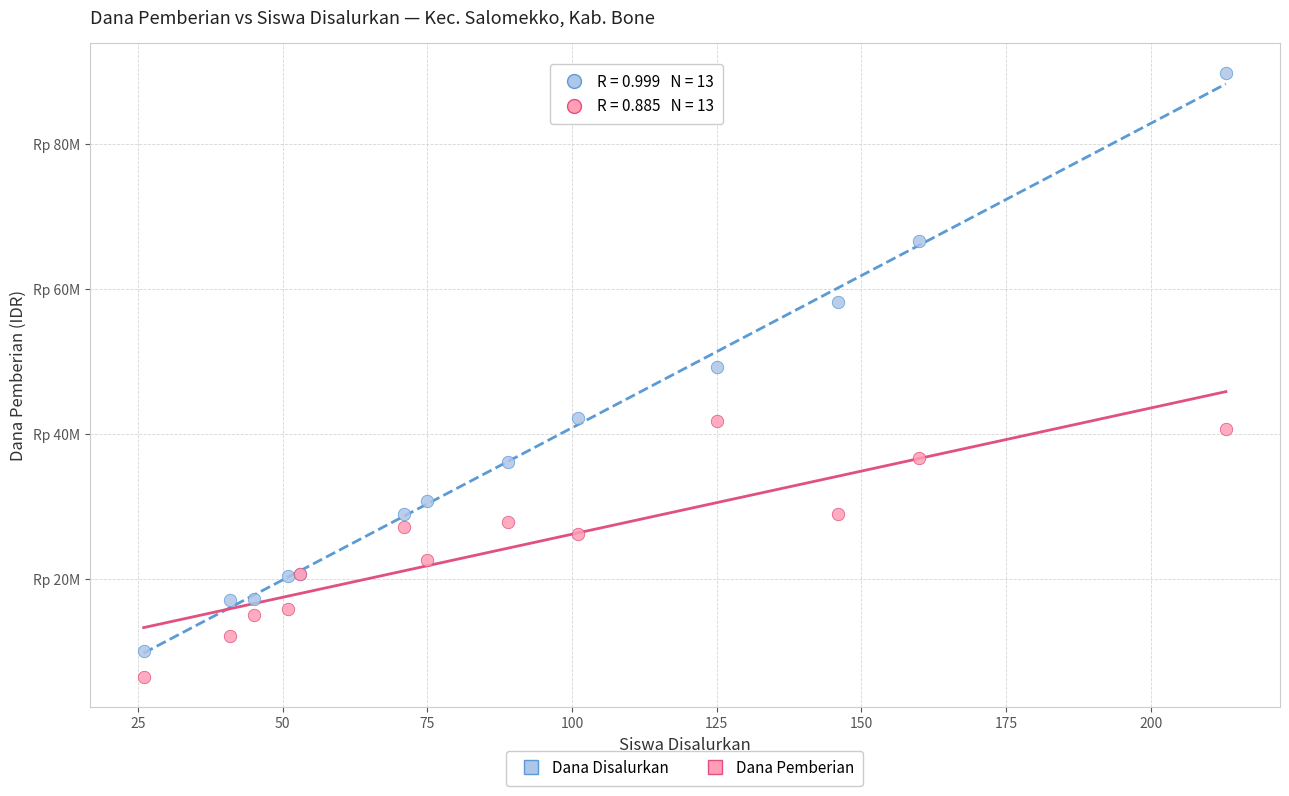

Which series has the largest Y range (max minus min)?

Dana Disalurkan